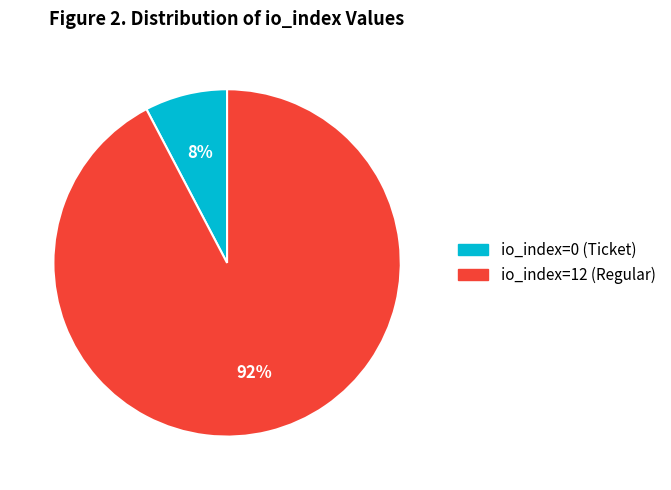

Which category accounts for the majority?

io_index=12 (Regular)